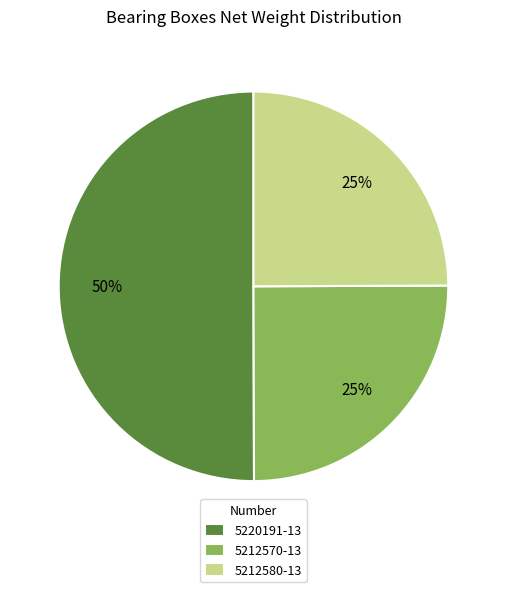

Which category accounts for the majority?

5220191-13